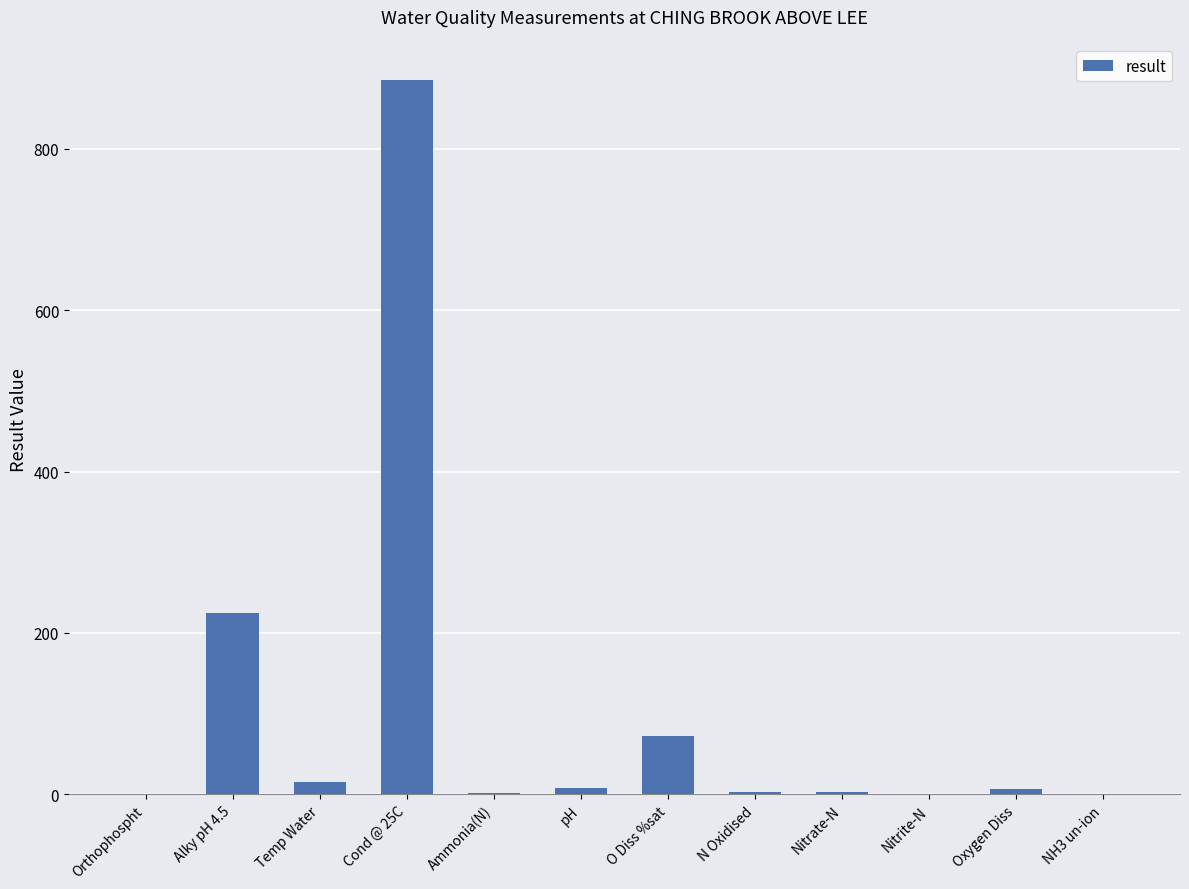

What is the ratio of the value at N Oxidised to the value at Oxygen Diss?

0.4